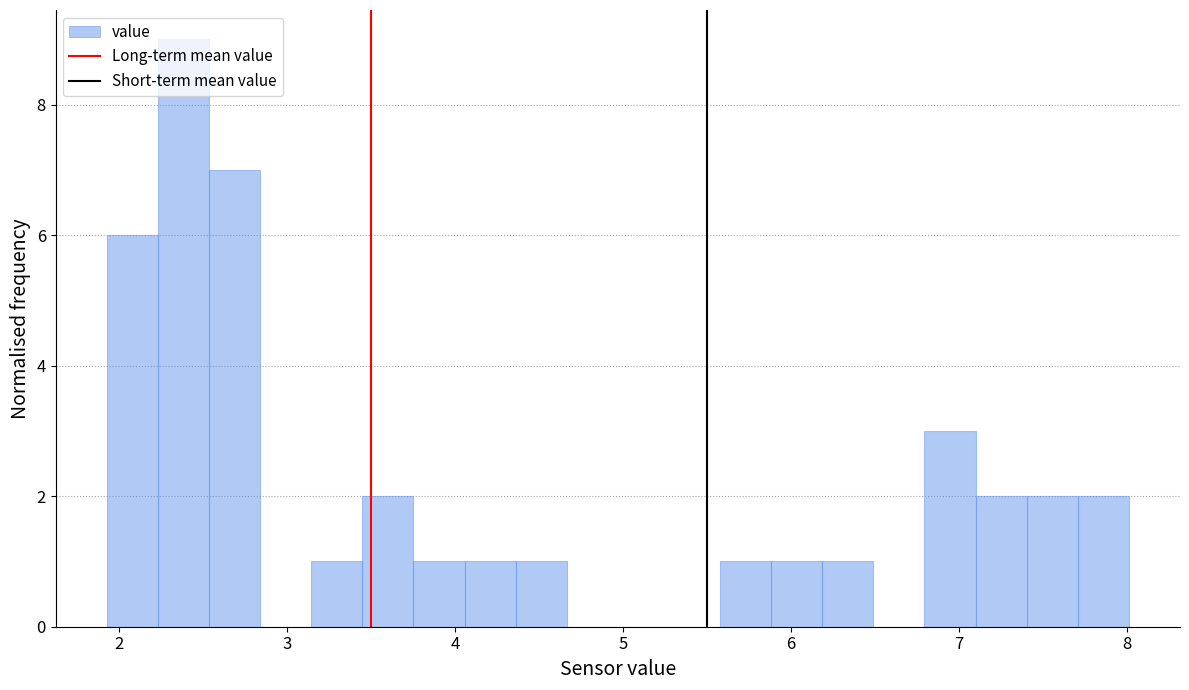

Read against the x-axis, roughly where is the centre of the tallest bar?

2.4